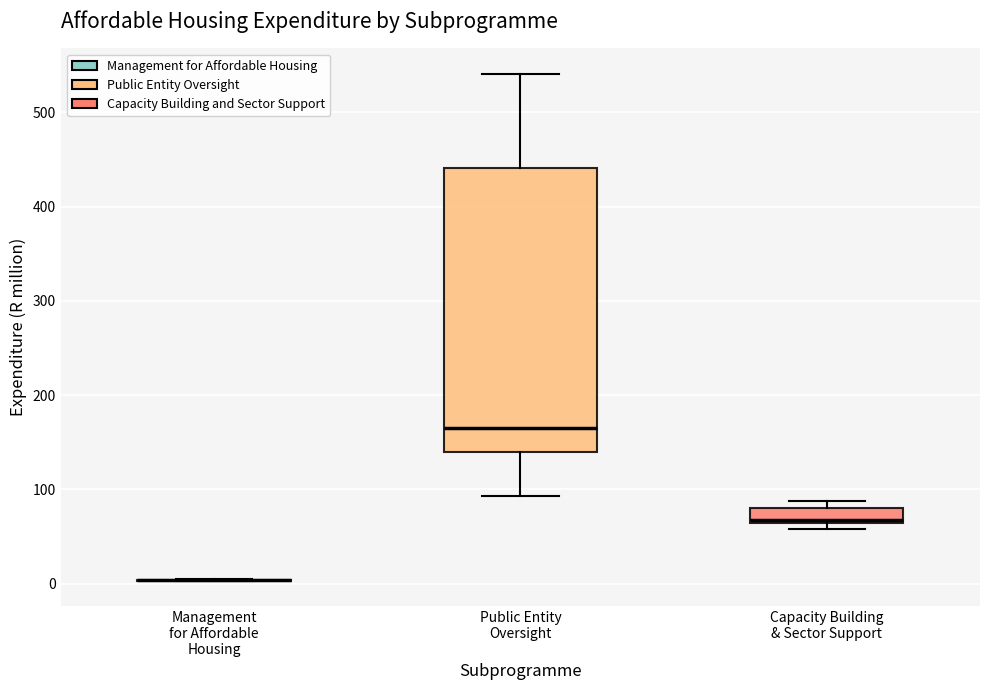

Comparing the boxes themselves (not the whiskers), which one is the tallest?

Public Entity Oversight